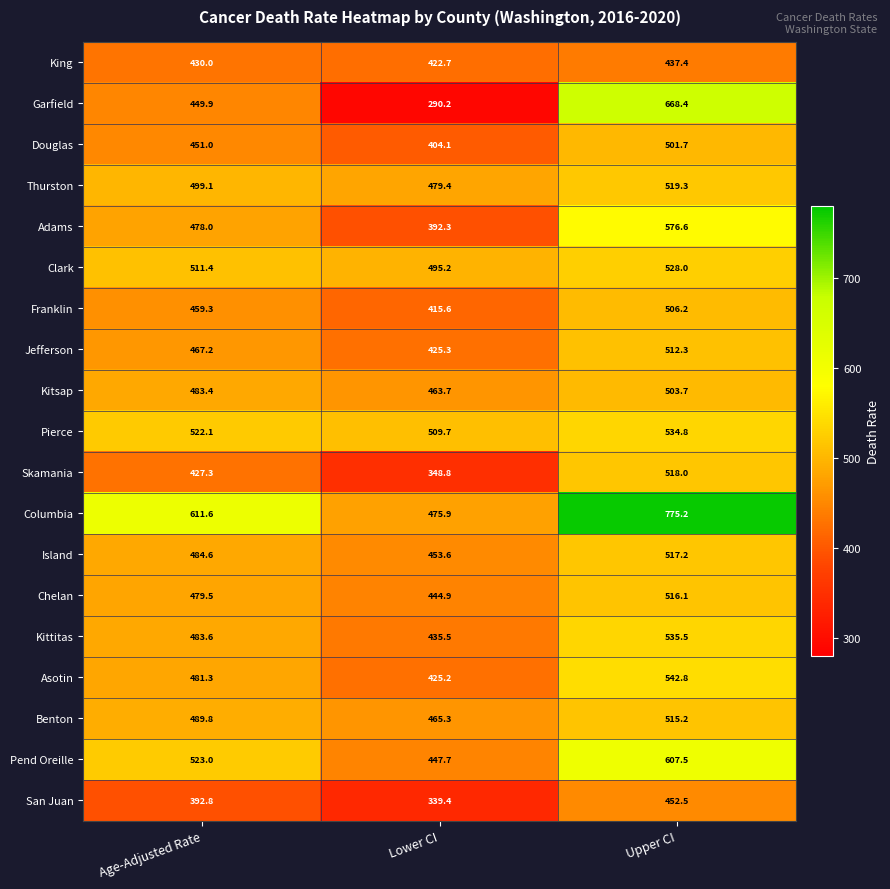

How many values in the Chelan series exceed 479?

2